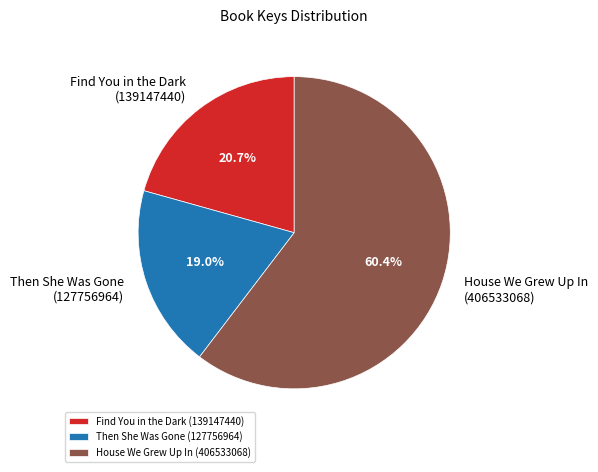

Which slice is the largest?

House We Grew Up In (406533068)